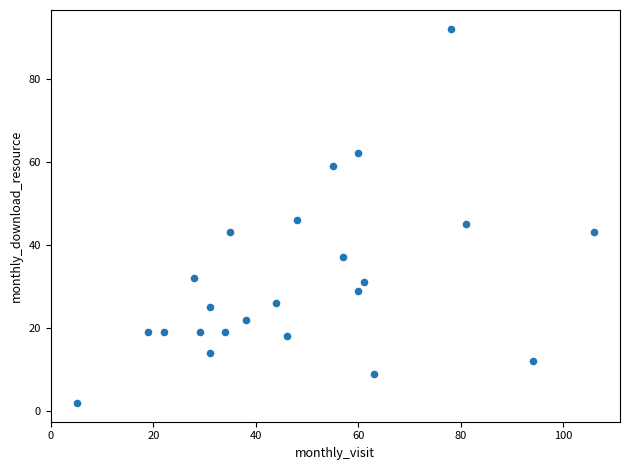

What Y value in the scatter plot is closest to 47?

46